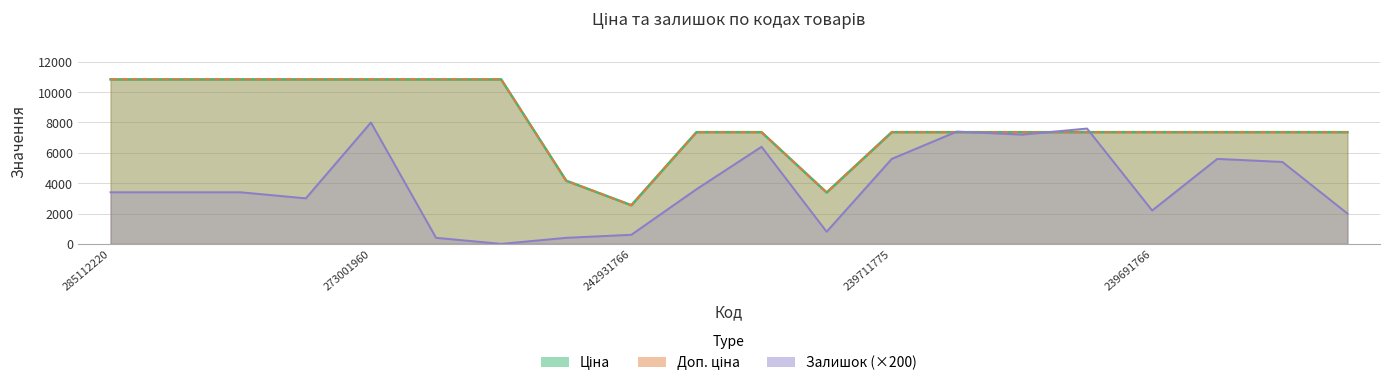

Reading left to right, list all the values displayed in this chart.

Ціна: 10840.1	10840.1	10840.1	10840.1	10840.1	10840.1	10840.1	4161.8	2545.8	7360.2	7360.2	3385.7	7360.2	7360.2	7360.2	7360.2	7360.2	7360.2	7360.2	7360.2
Доп. ціна: 10840.1	10840.1	10840.1	10840.1	10840.1	10840.1	10840.1	4162.0	2546.0	7360.2	7360.2	3386.0	7360.2	7360.2	7360.2	7360.2	7360.2	7360.2	7360.2	7360.2
Залишок: 3400.0	3400.0	3400.0	3000.0	8000.0	400.0	0.0	400.0	600.0	3600.0	6400.0	800.0	5600.0	7400.0	7200.0	7600.0	2200.0	5600.0	5400.0	2000.0